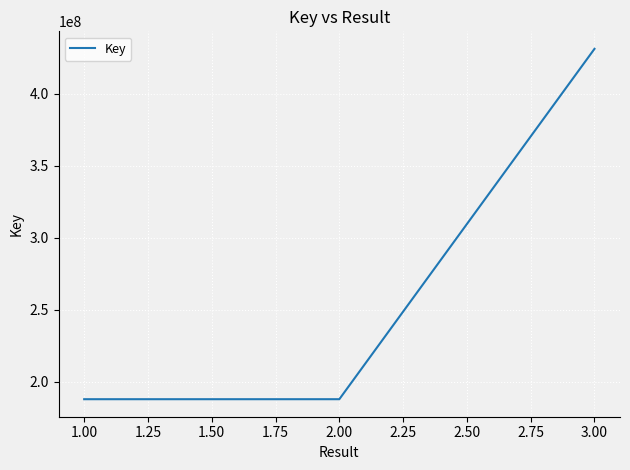

How many lines are shown in the chart?

1